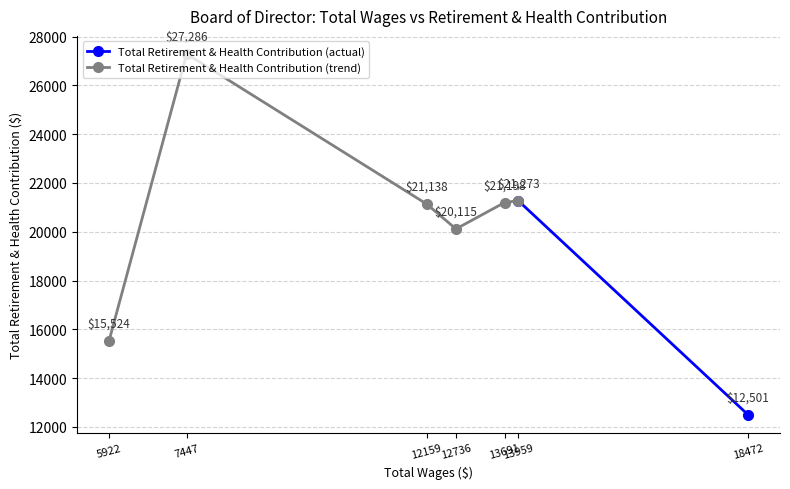

Rank the categories by value from lowest to highest.

18472, 5922, 12736, 12159, 13691, 13959, 7447